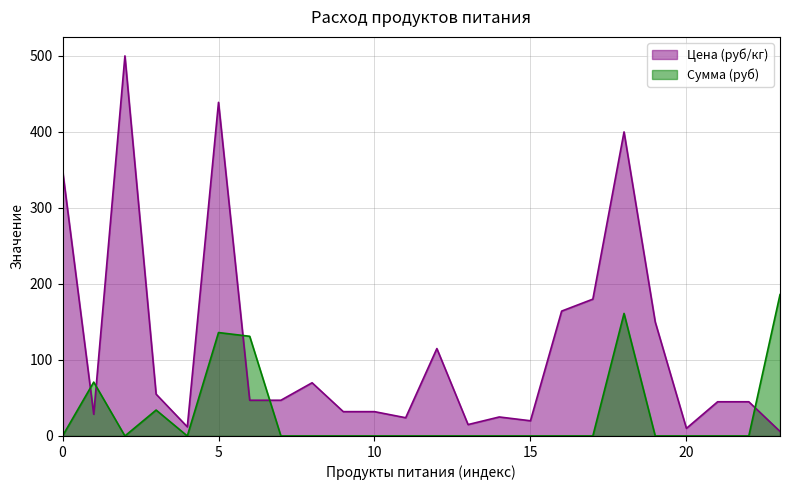

Which series has the largest total across all categories?

Цена (руб/кг)